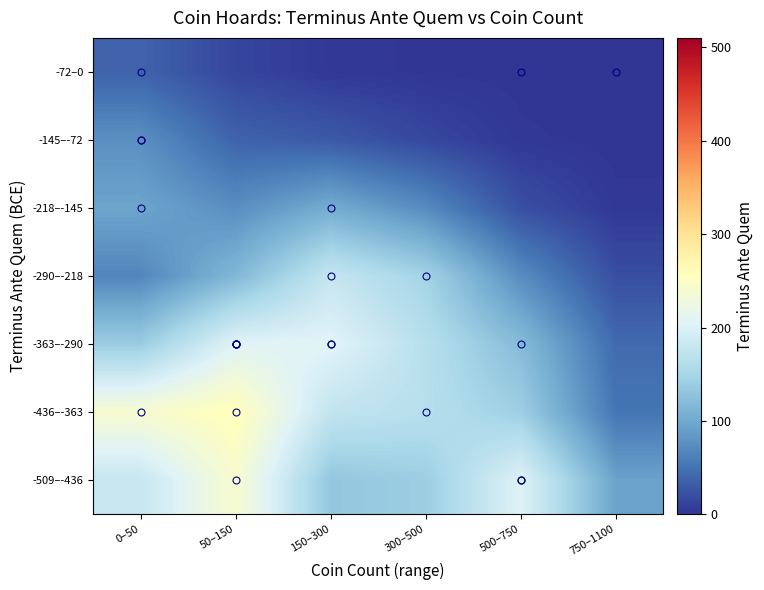

Which series has the largest range (max minus min)?

-436–-363